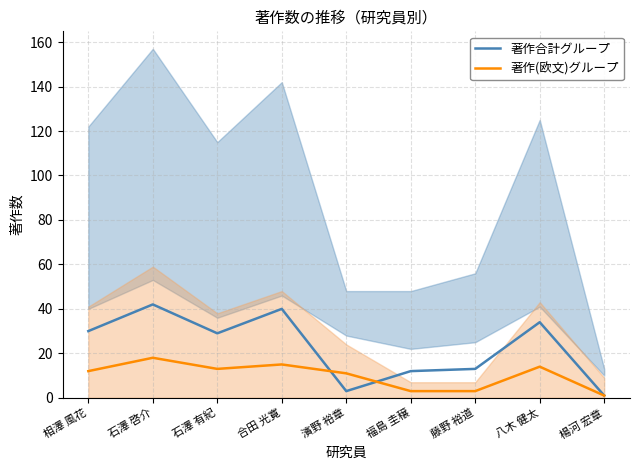

Where is the first local minimum for 著作合計グループ?

石澤 有紀